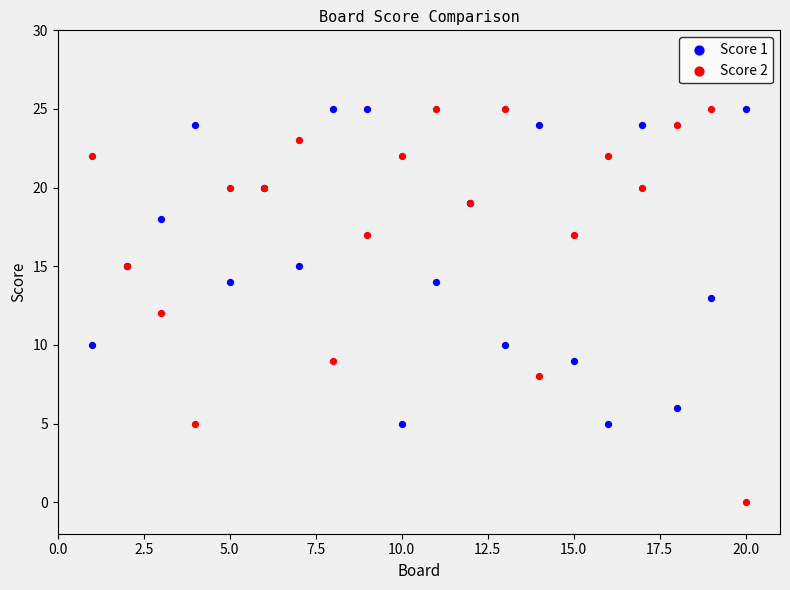

Which series reaches the minimum Y coordinate?

Score 2